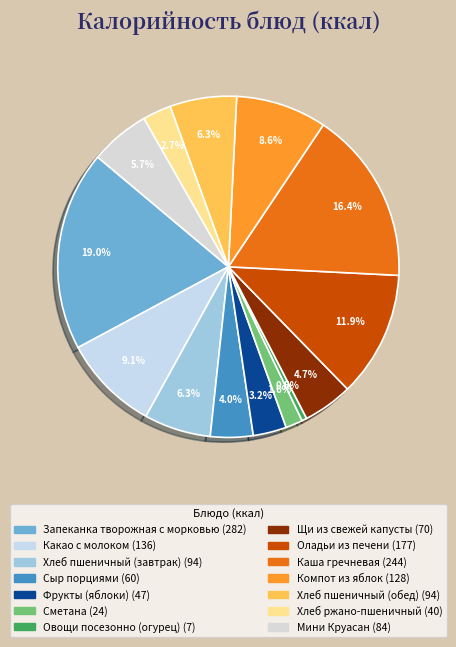

To the nearest percent, what portion does Сметана represent?

2%